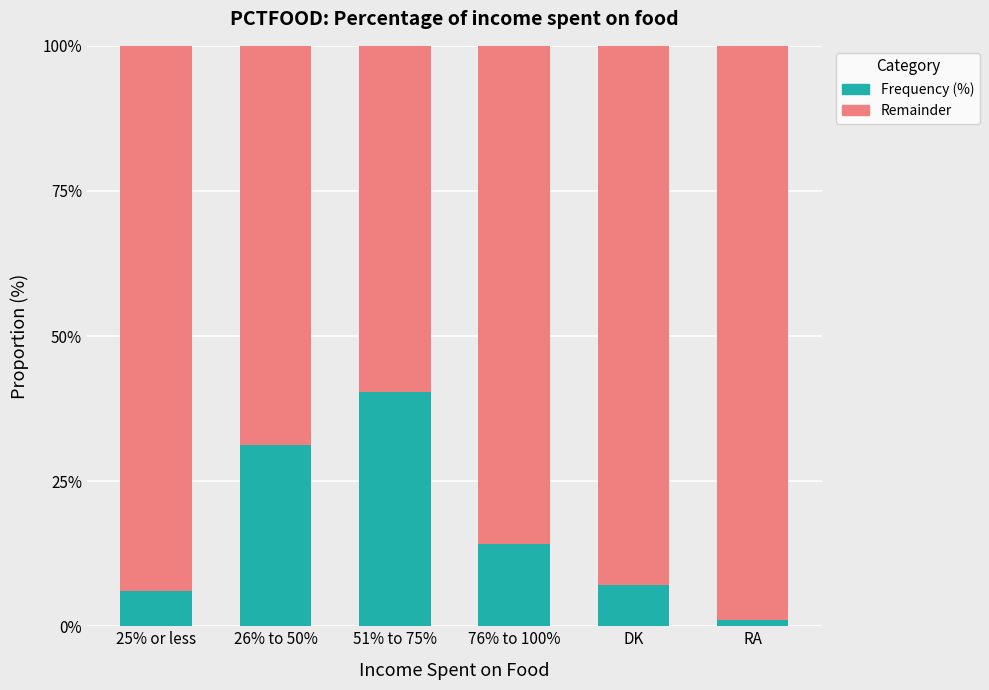

The value of Frequency (%) at 51% to 75% is 40.4. True or false?

True